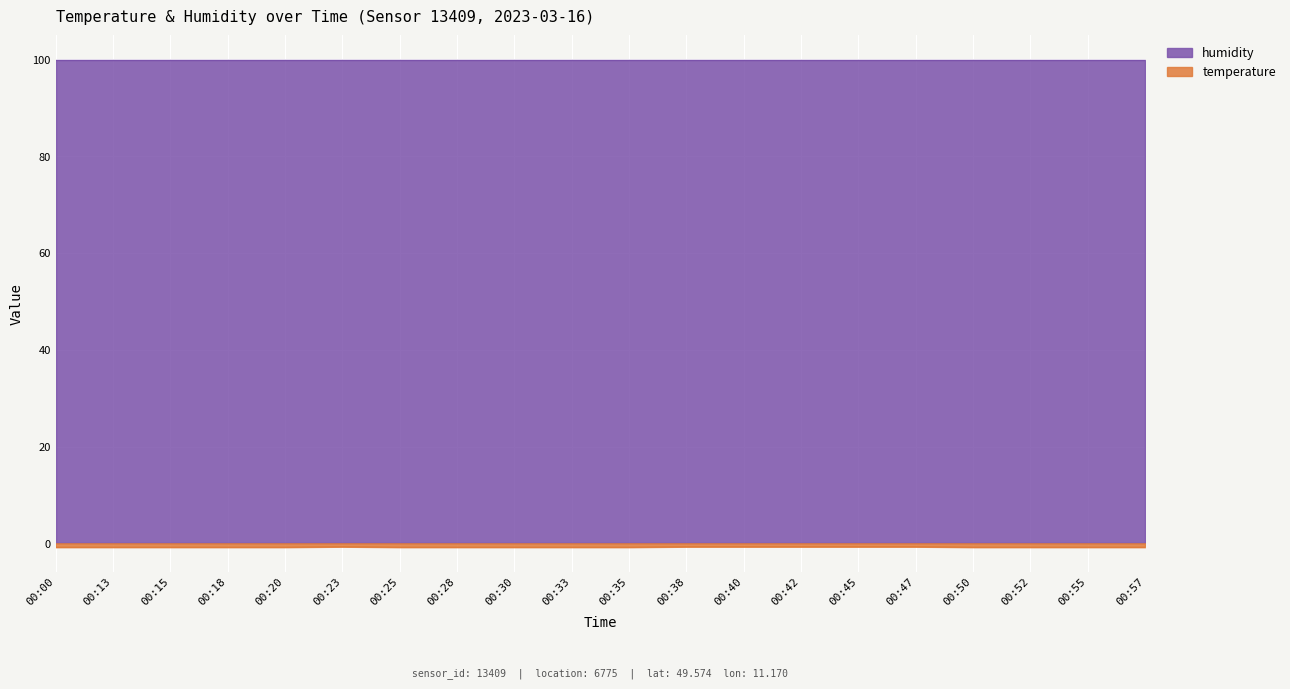

At which category does the chart reach its peak across all series?

00:23